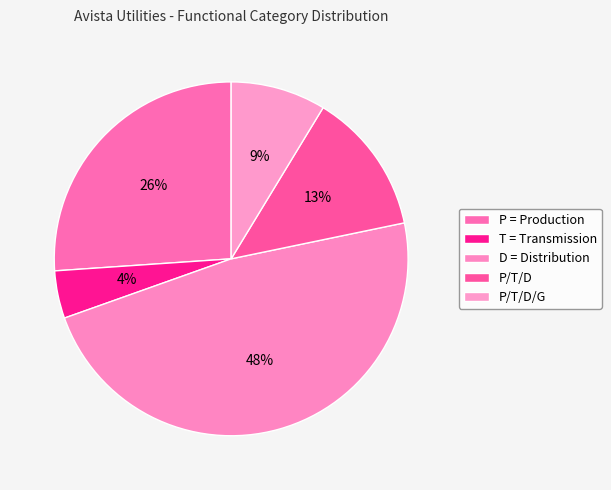

Is it true that T = Transmission is 4% of the pie?

True